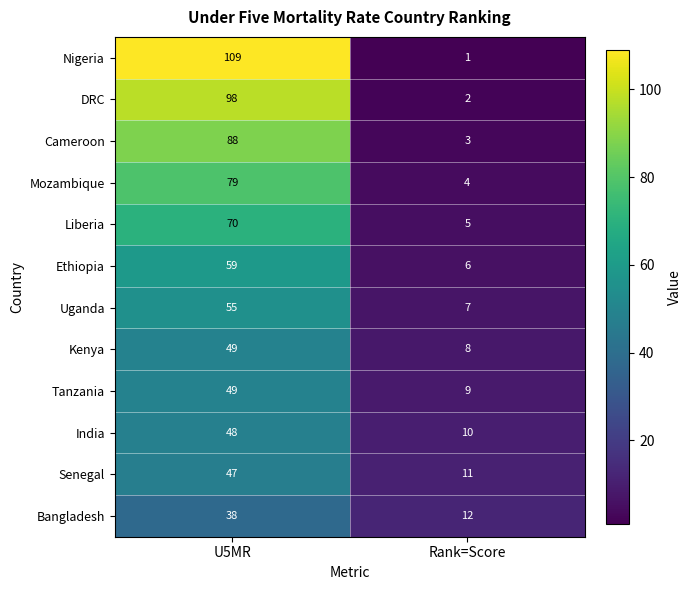

Which series has the largest total across all categories?

Nigeria